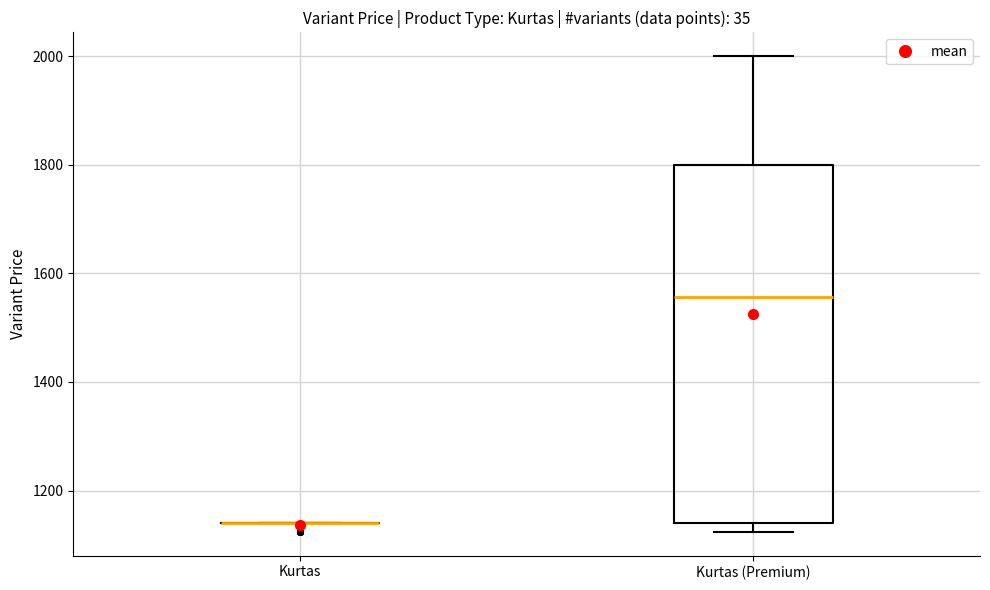

Reading left to right, transcribe this box plot: for each box, give where its median line is, the range the box spans, and where its two whiskers end, as read against the y-axis. The values are not printed on the chart, so give them approximately, as read against the axis.

Kurtas: box collapsed to a line at 1140, whiskers 1140 to 1140
Kurtas (Premium): median 1560, box 1140 to 1800, whiskers 1120 to 2000